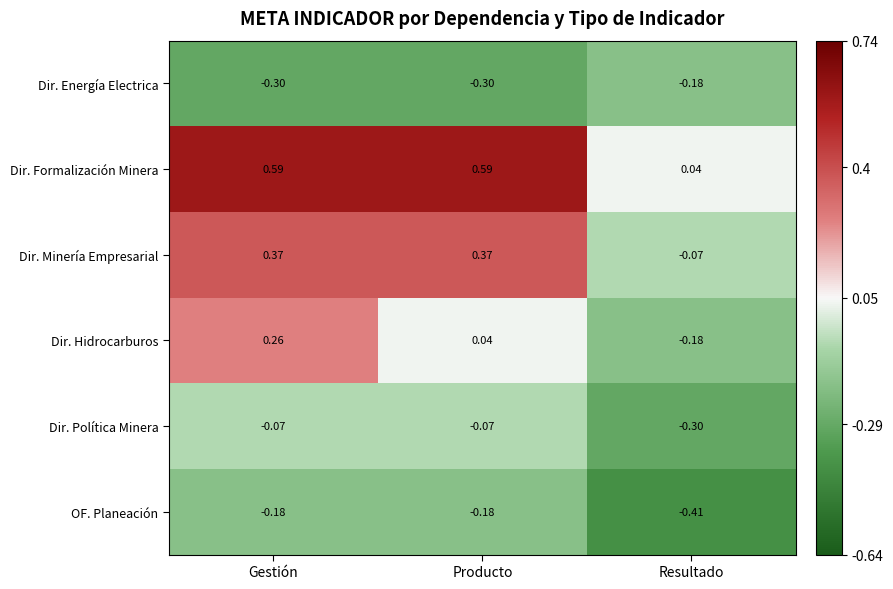

At how many categories does at least one series exceed 0?

3